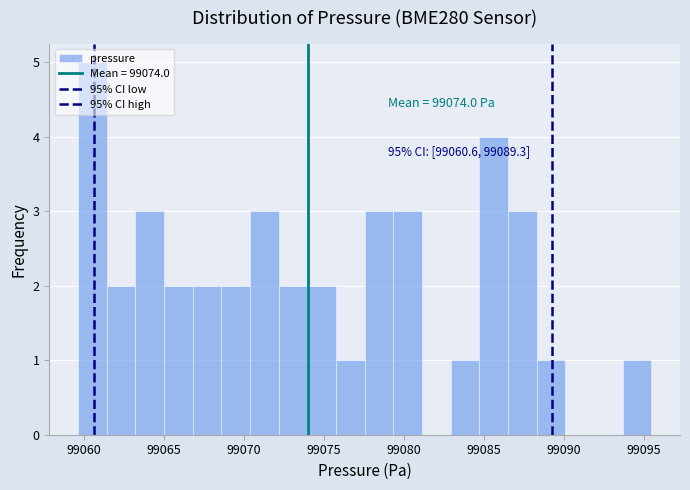

Around what value on the x-axis is the tallest bar? Give the approximate position of its centre, as read against the axis.

99060.5